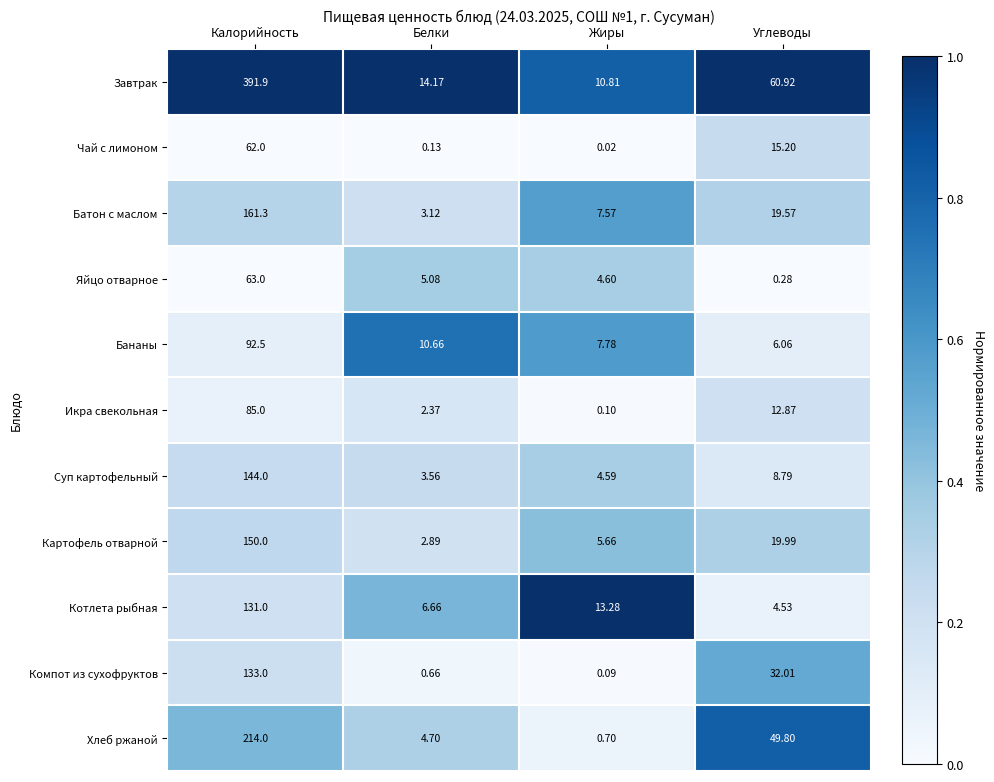

Which category has the lowest value in the Суп картофельный series?

Белки